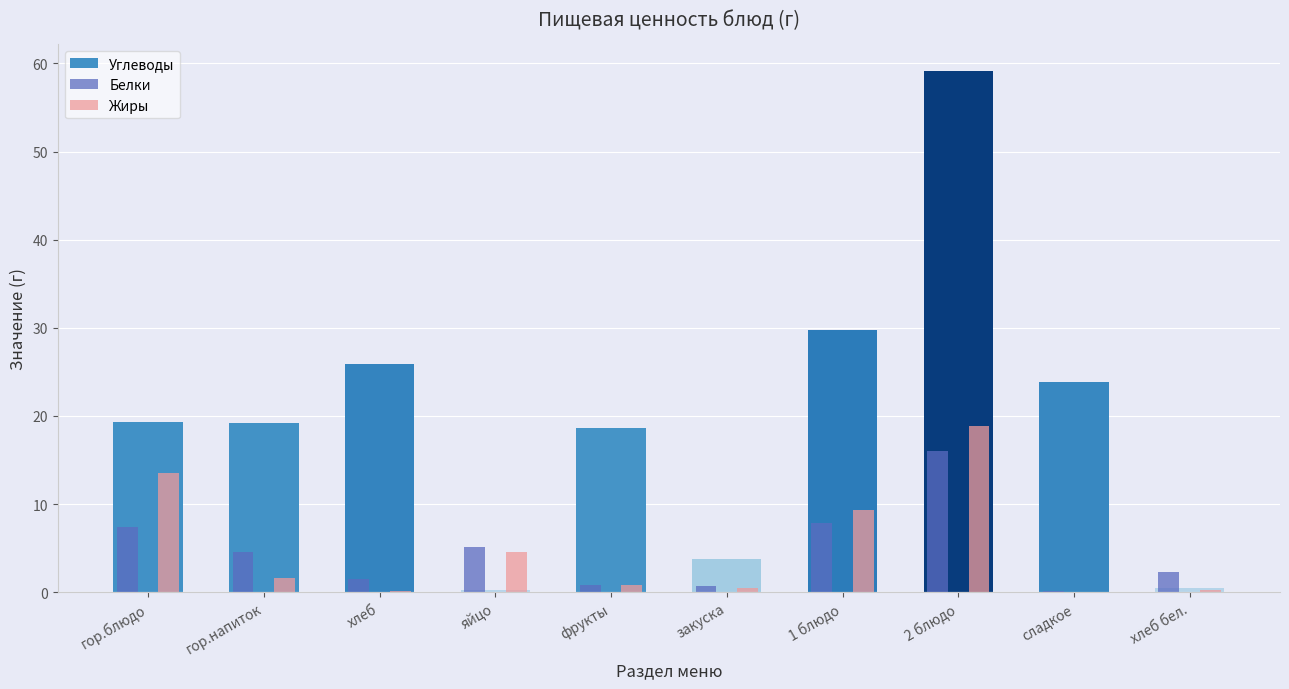

What is the maximum value shown in the chart?

59.2